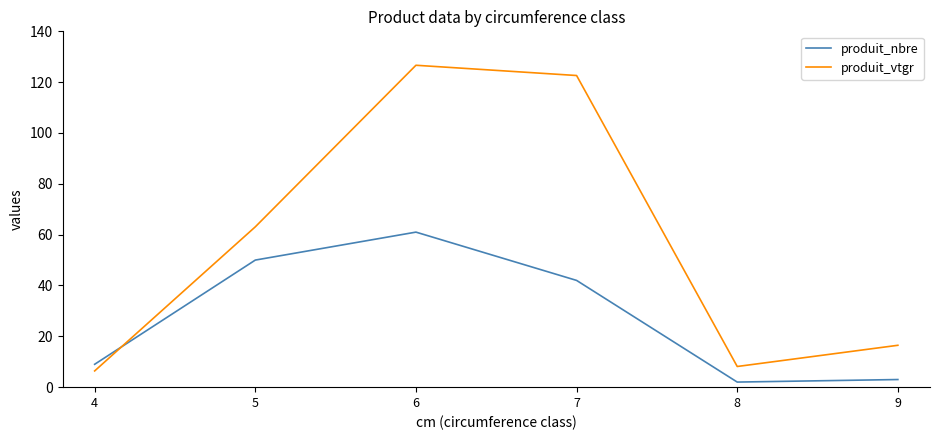

How many times do produit_vtgr and produit_nbre cross each other?

1